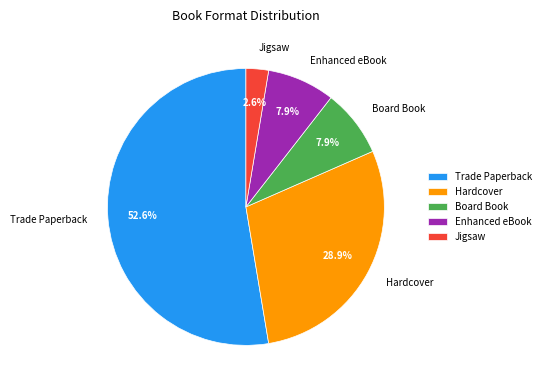

To the nearest percent, what is the average slice percentage?

20%